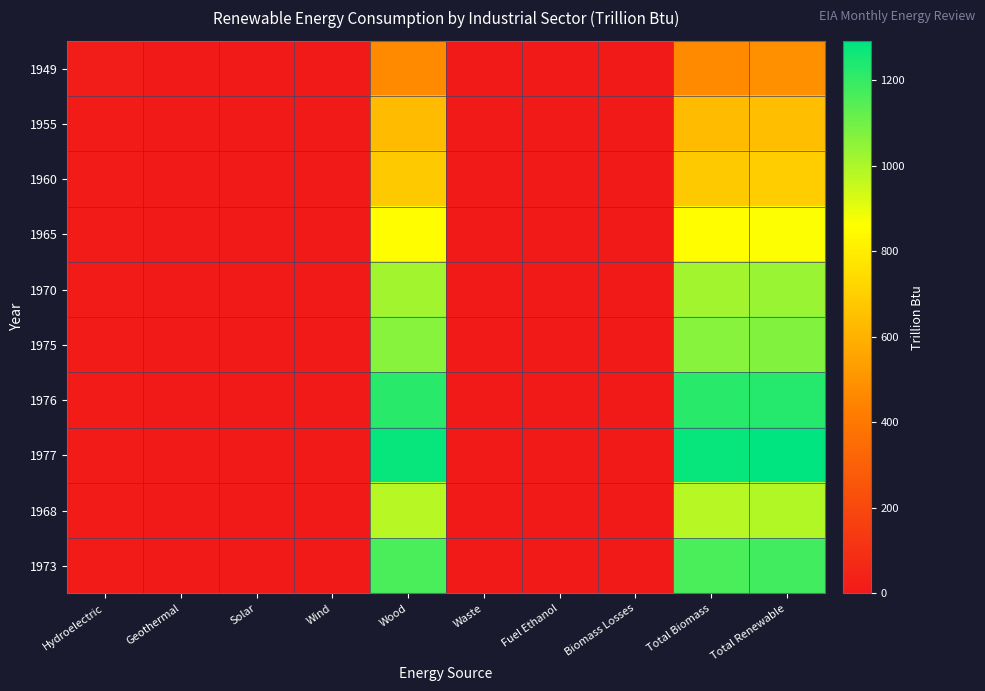

Reading left to right, list all the values displayed in this chart.

1949: Hydroelectric=17.1	Geothermal=0.0	Solar=0.0	Wind=0.0	Wood=468.3	Waste=0.0	Fuel Ethanol=0.0	Biomass Losses=0.0	Total Biomass=468.3	Total Renewable=485.4
1955: Hydroelectric=11.1	Geothermal=0.0	Solar=0.0	Wind=0.0	Wood=631.1	Waste=0.0	Fuel Ethanol=0.0	Biomass Losses=0.0	Total Biomass=631.1	Total Renewable=642.3
1960: Hydroelectric=12.3	Geothermal=0.0	Solar=0.0	Wind=0.0	Wood=679.9	Waste=0.0	Fuel Ethanol=0.0	Biomass Losses=0.0	Total Biomass=679.9	Total Renewable=692.2
1965: Hydroelectric=10.7	Geothermal=0.0	Solar=0.0	Wind=0.0	Wood=854.9	Waste=0.0	Fuel Ethanol=0.0	Biomass Losses=0.0	Total Biomass=854.9	Total Renewable=865.6
1970: Hydroelectric=11.1	Geothermal=0.0	Solar=0.0	Wind=0.0	Wood=1018.9	Waste=0.0	Fuel Ethanol=0.0	Biomass Losses=0.0	Total Biomass=1018.9	Total Renewable=1030.0
1975: Hydroelectric=10.6	Geothermal=0.0	Solar=0.0	Wind=0.0	Wood=1063.3	Waste=0.0	Fuel Ethanol=0.0	Biomass Losses=0.0	Total Biomass=1063.3	Total Renewable=1073.9
1976: Hydroelectric=11.0	Geothermal=0.0	Solar=0.0	Wind=0.0	Wood=1219.9	Waste=0.0	Fuel Ethanol=0.0	Biomass Losses=0.0	Total Biomass=1219.9	Total Renewable=1230.9
1977: Hydroelectric=10.7	Geothermal=0.0	Solar=0.0	Wind=0.0	Wood=1281.2	Waste=0.0	Fuel Ethanol=0.0	Biomass Losses=0.0	Total Biomass=1281.2	Total Renewable=1291.9
1968: Hydroelectric=11.5	Geothermal=0.0	Solar=0.0	Wind=0.0	Wood=981.9	Waste=0.0	Fuel Ethanol=0.0	Biomass Losses=0.0	Total Biomass=981.9	Total Renewable=993.5
1973: Hydroelectric=11.4	Geothermal=0.0	Solar=0.0	Wind=0.0	Wood=1164.9	Waste=0.0	Fuel Ethanol=0.0	Biomass Losses=0.0	Total Biomass=1164.9	Total Renewable=1176.3